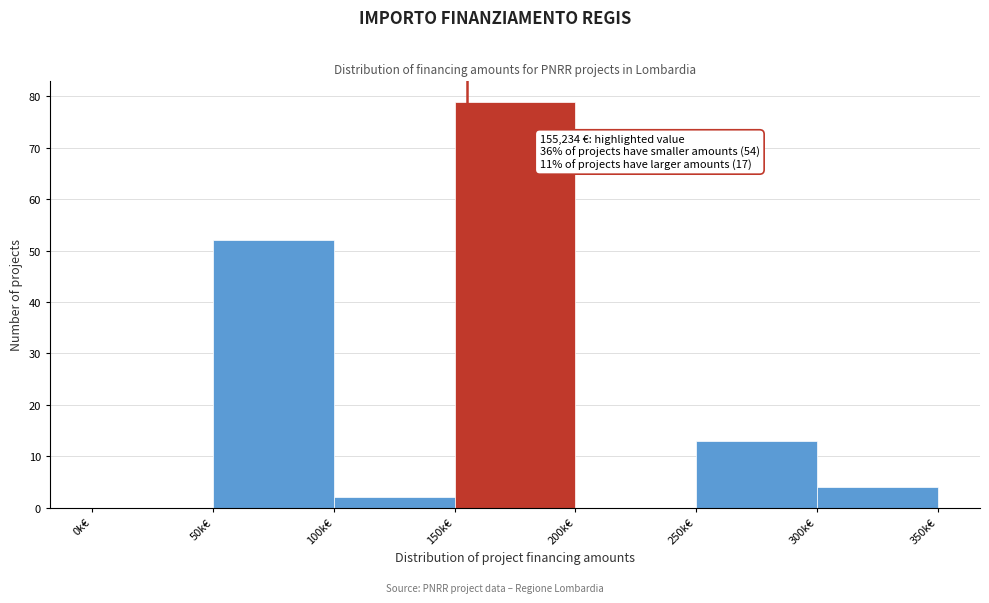

Reading left to right, extract all data points from this chart.

0k€=0	50k€=52	100k€=2	150k€=79	200k€=0	250k€=13	300k€=4